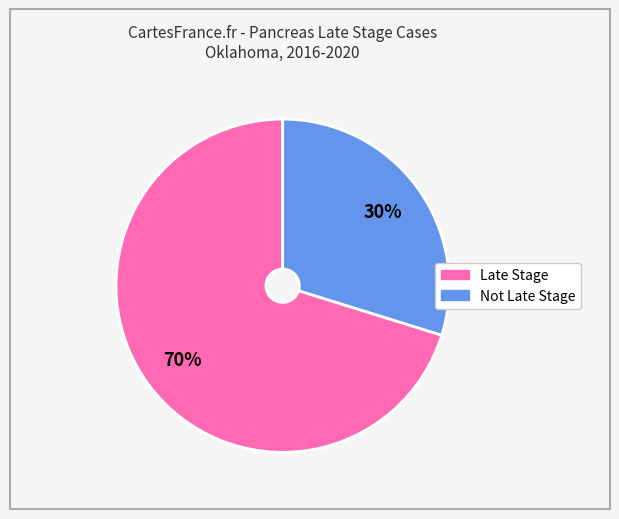

What is the ratio of the value at Not Late Stage to the value at Late Stage?

0.4